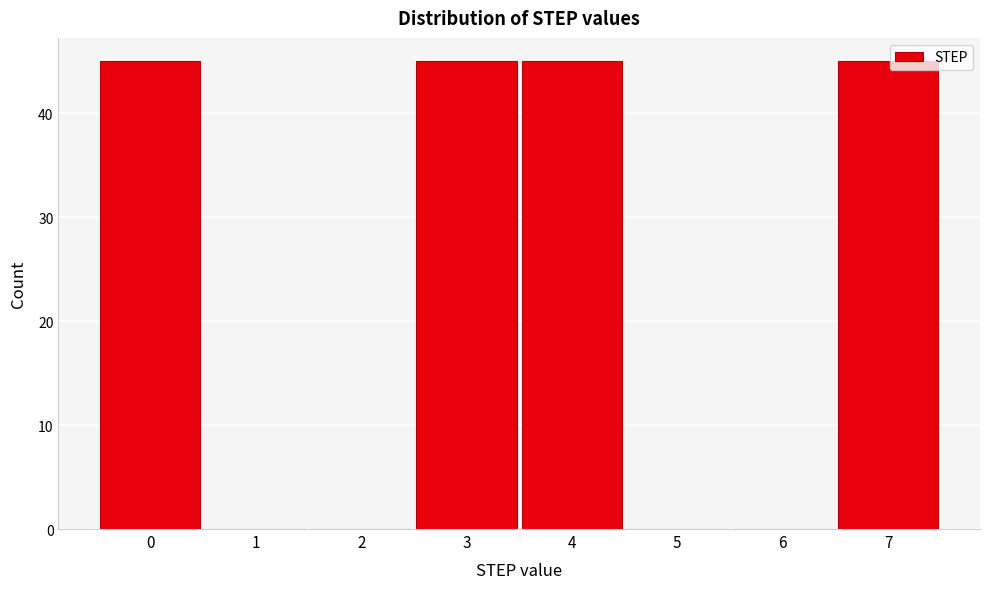

Reading left to right, list every bar in this chart as the range it spans on the x-axis followed by its height. The values are not printed on the chart, so give them approximately, as read against the axis.

-0.5 to 0.5: 45
0.5 to 1.5: 0
1.5 to 2.5: 0
2.5 to 3.5: 45
3.5 to 4.5: 45
4.5 to 5.5: 0
5.5 to 6.5: 0
6.5 to 7.5: 45